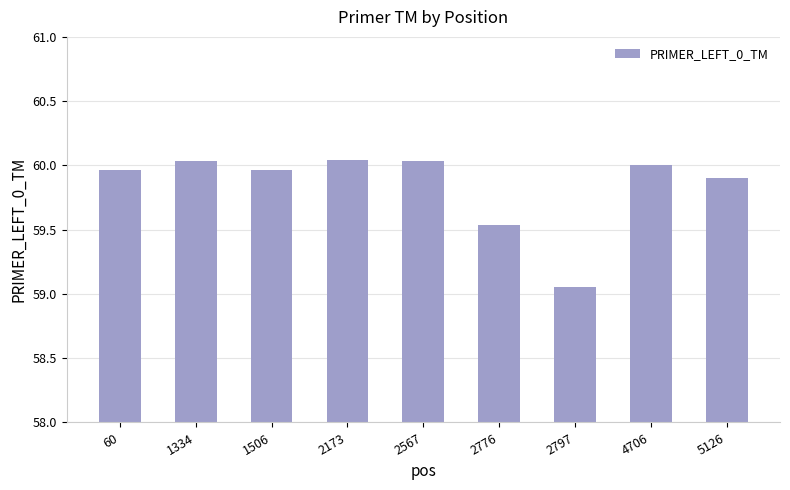

What is the average value?

59.8